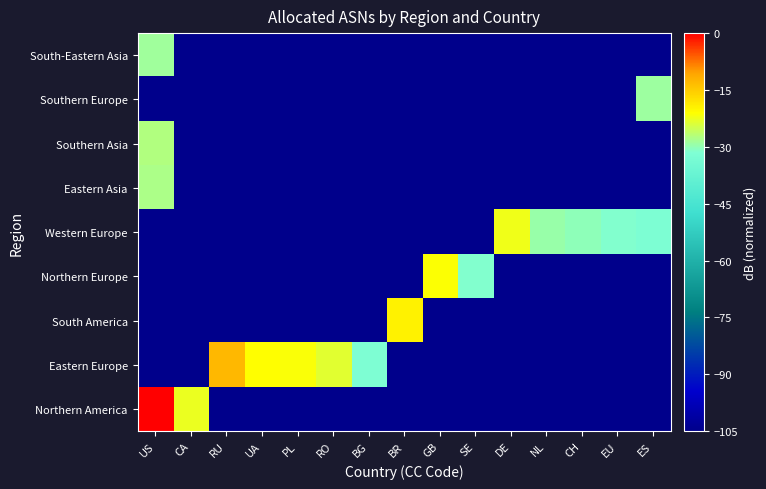

Which category has the lowest value across all series?

RU